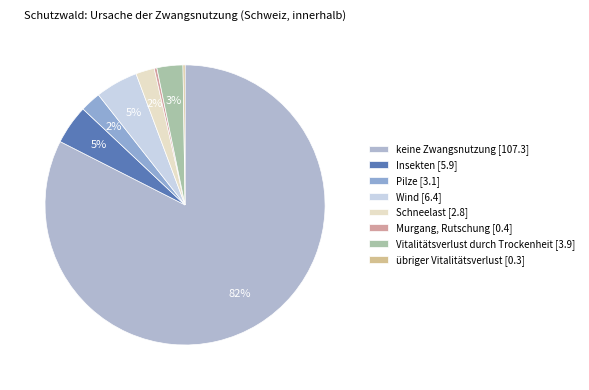

Between übriger Vitalitätsverlust [0.3] and Insekten [5.9], which is larger?

Insekten [5.9]